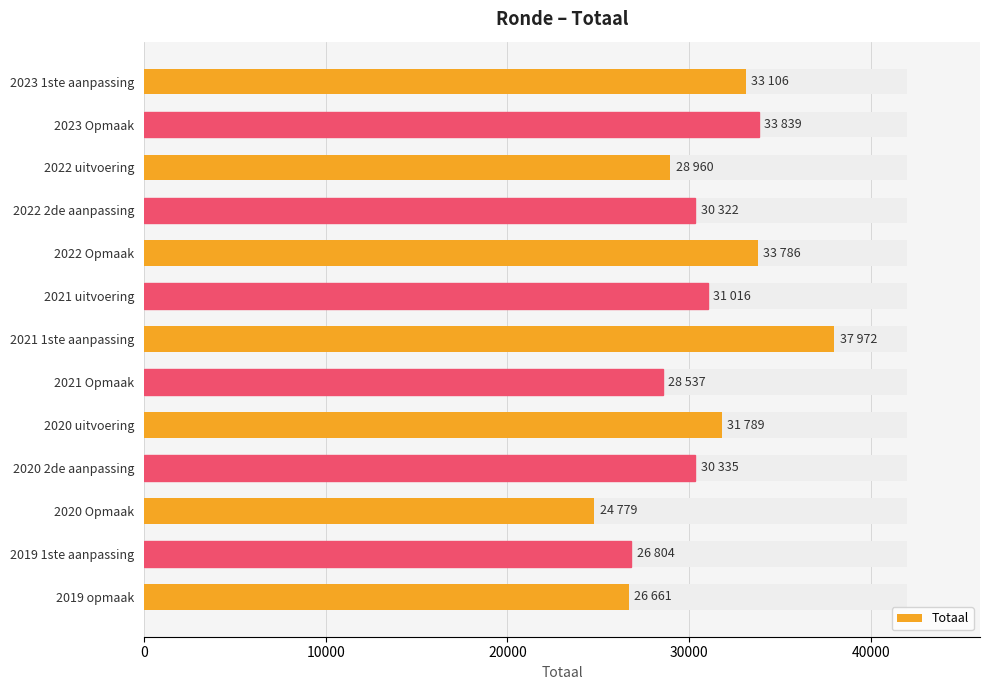

Is it true that the value at 2022 uitvoering is 48166?

False